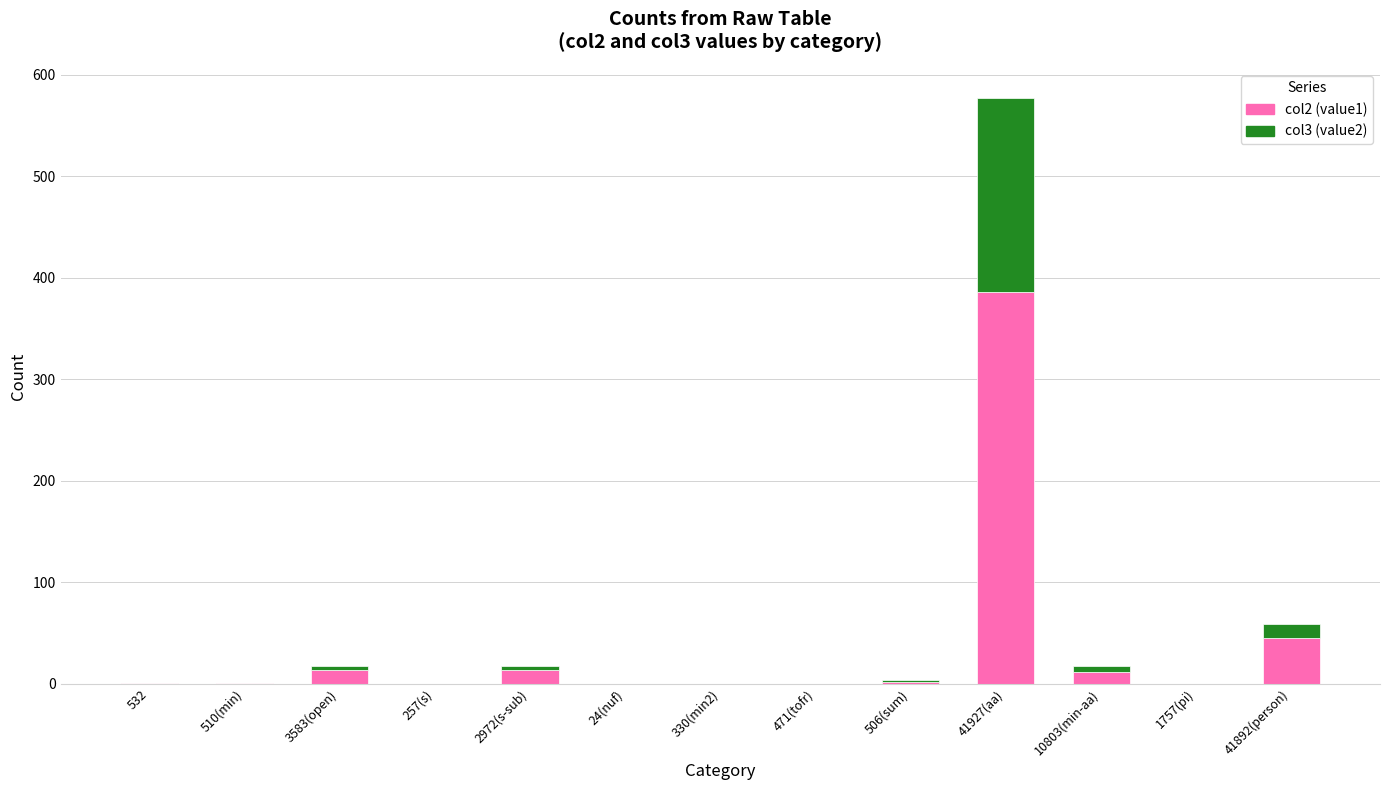

Is it true that col2 (value1) equals 0 at 471(tofr)?

True